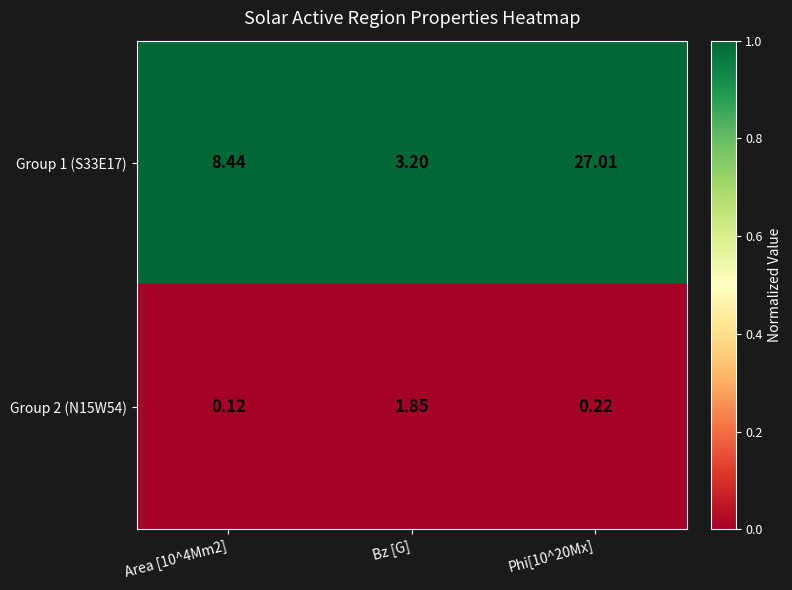

How many categories are shown in the chart?

3